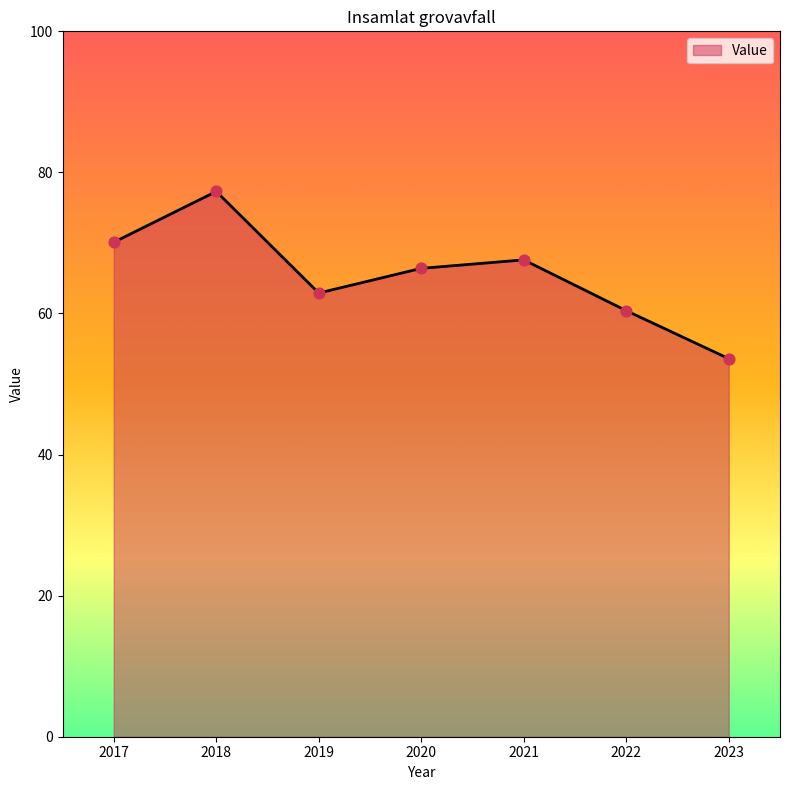

What is the change in value from 2020 to 2021?

+1.2